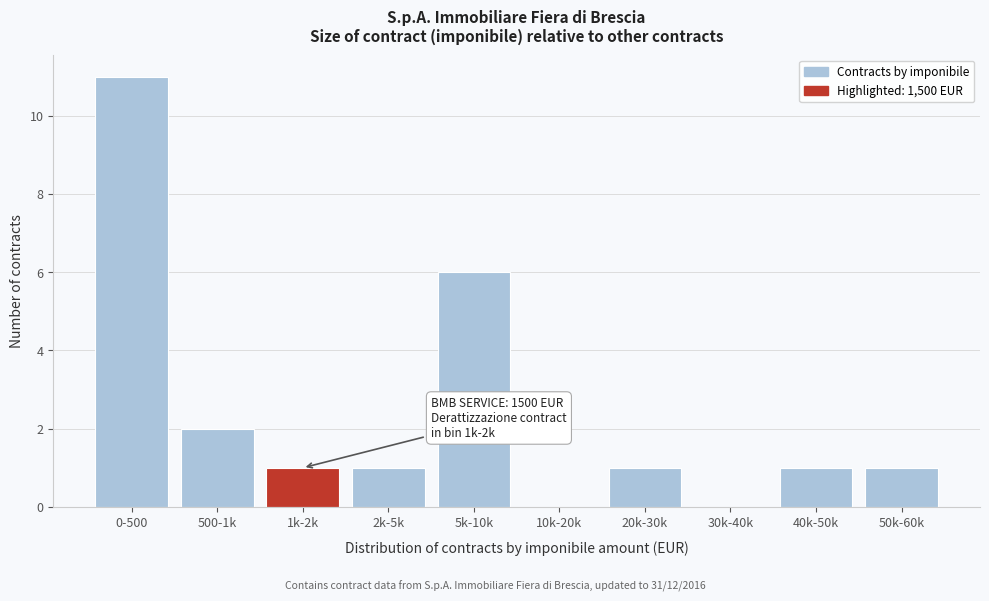

Reading left to right, list all the values displayed in this chart.

0-500=11	500-1k=2	1k-2k=1	2k-5k=1	5k-10k=6	10k-20k=0	20k-30k=1	30k-40k=0	40k-50k=1	50k-60k=1